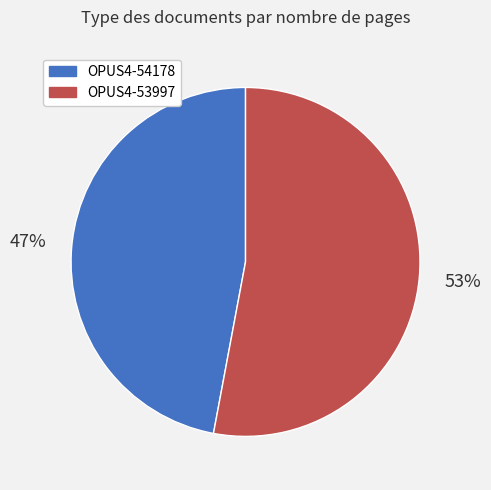

Is OPUS4-54178 the majority of the pie?

No